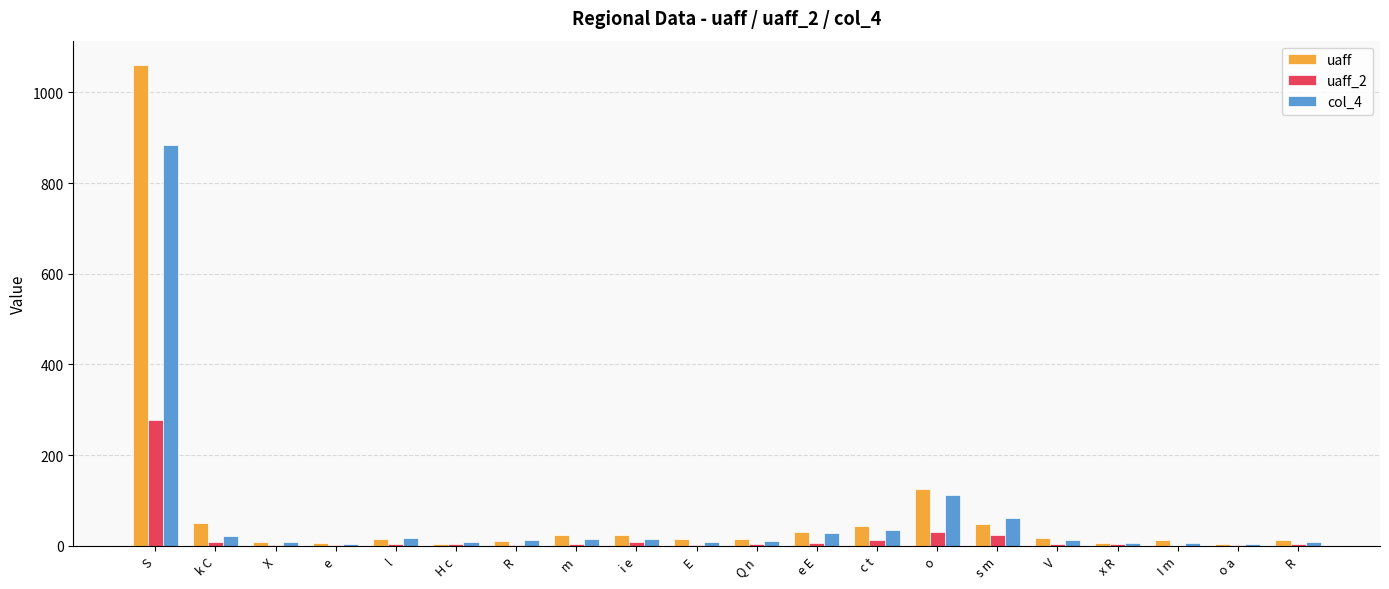

Reading left to right, extract all data points from this chart.

uaff: S=1061	k C=51	X=8	e=7	l=16	H c=5	R=11	m=23	i e=25	E=15	Q n=15	e E=31	c t=43	o=126	s m=49	V=18	x R=7	I m=13	o a=5	R=12
uaff_2: S=277	k C=8	X=2	e=2	l=3	H c=3	R=1	m=3	i e=8	E=2	Q n=5	e E=6	c t=12	o=30	s m=25	V=5	x R=4	I m=0	o a=1	R=4
col_4: S=885	k C=22	X=9	e=5	l=17	H c=8	R=12	m=16	i e=15	E=8	Q n=11	e E=29	c t=35	o=113	s m=62	V=13	x R=7	I m=6	o a=4	R=8